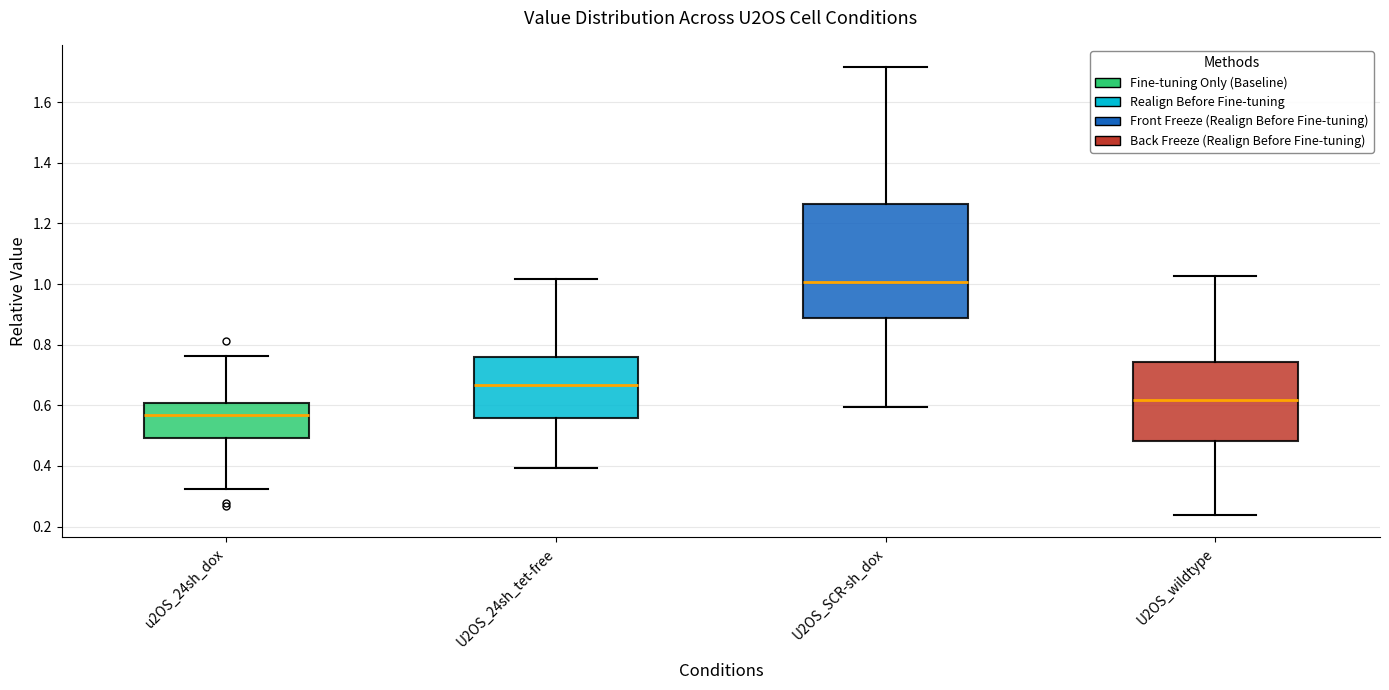

Where is the upper edge of the box for U2OS_SCR-sh_dox on the y-axis? The values are not printed on the chart, so give them approximately, as read against the axis.

1.26